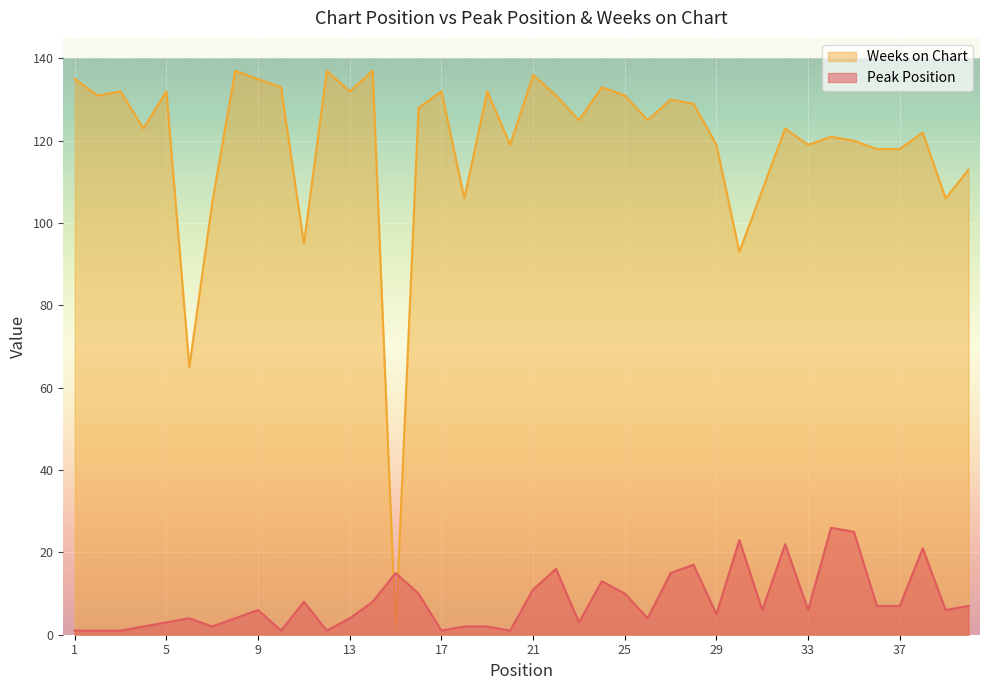

List the series in order of their overall mean, highest first.

Weeks on Chart, Peak Position